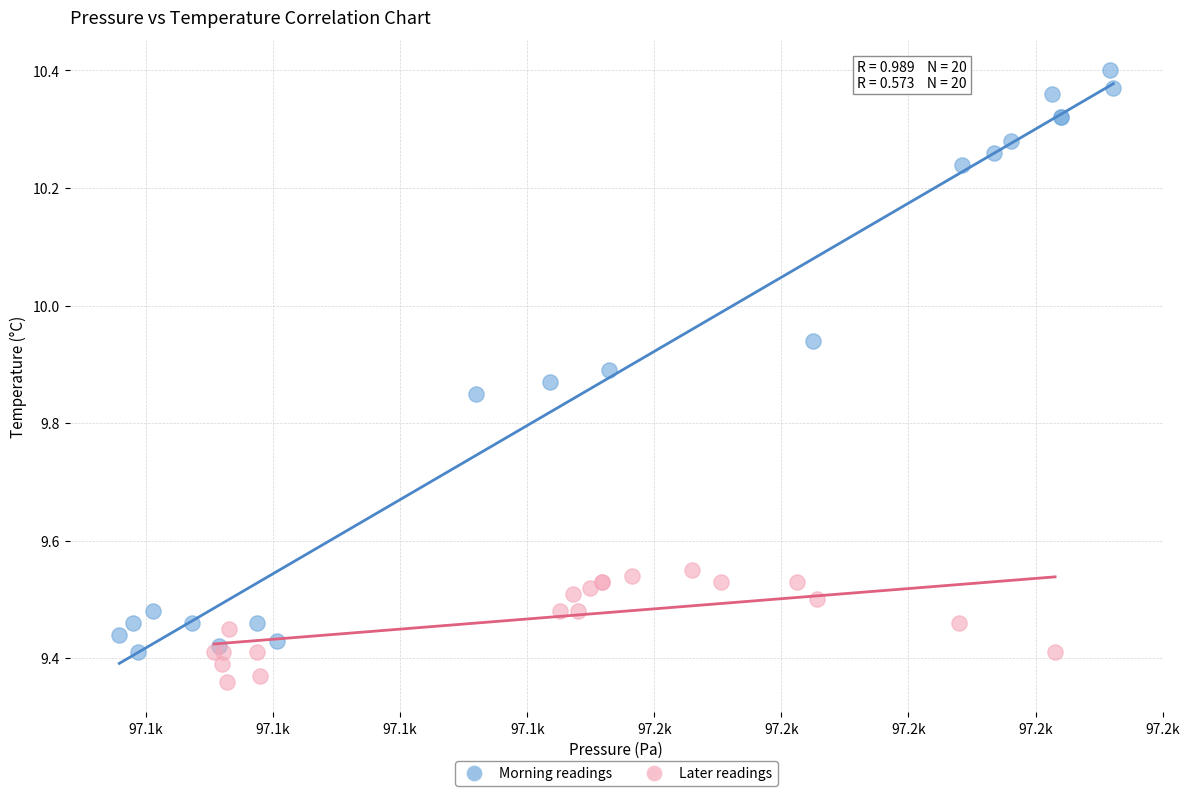

Which series reaches the maximum Y coordinate?

Morning readings